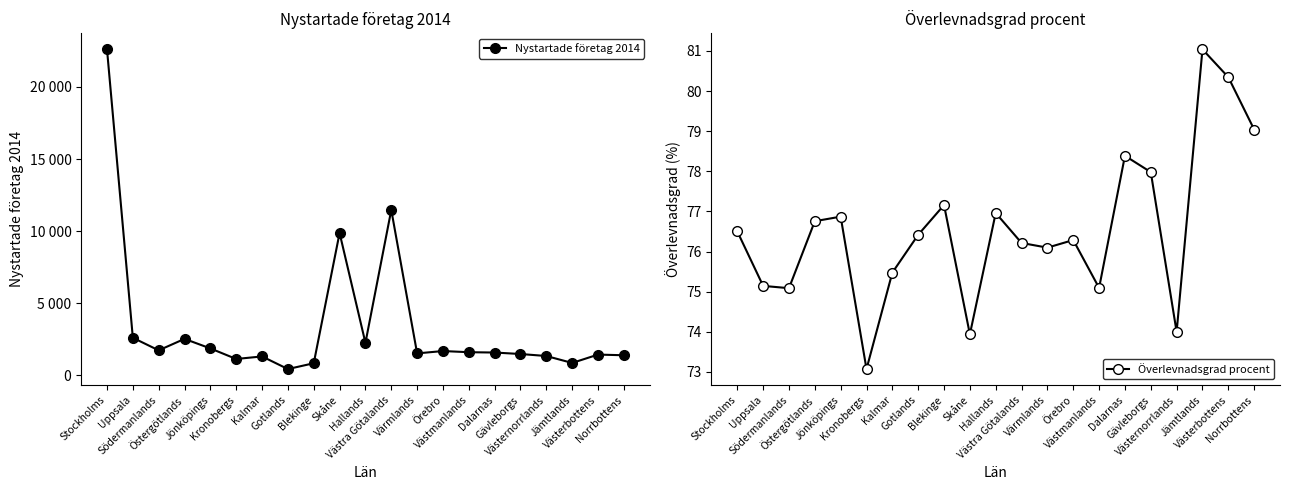

Rank the series by their maximum value, from highest to lowest.

Nystartade företag 2014, Överlevnadsgrad procent